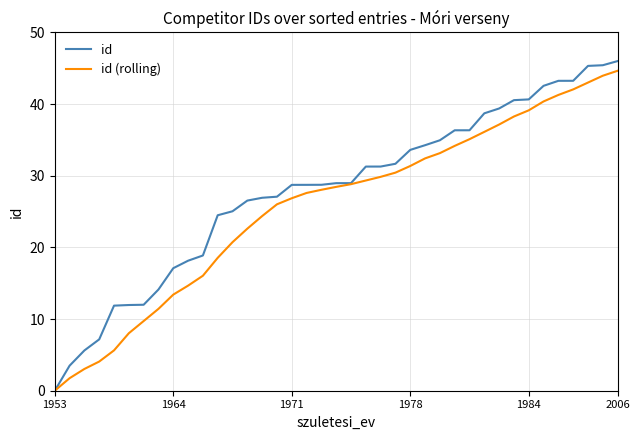

Which series has the widest spread of values?

id